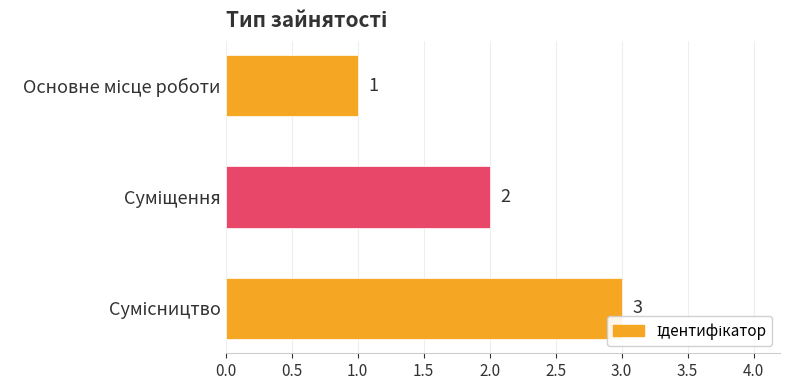

What is the sum of all values?

6